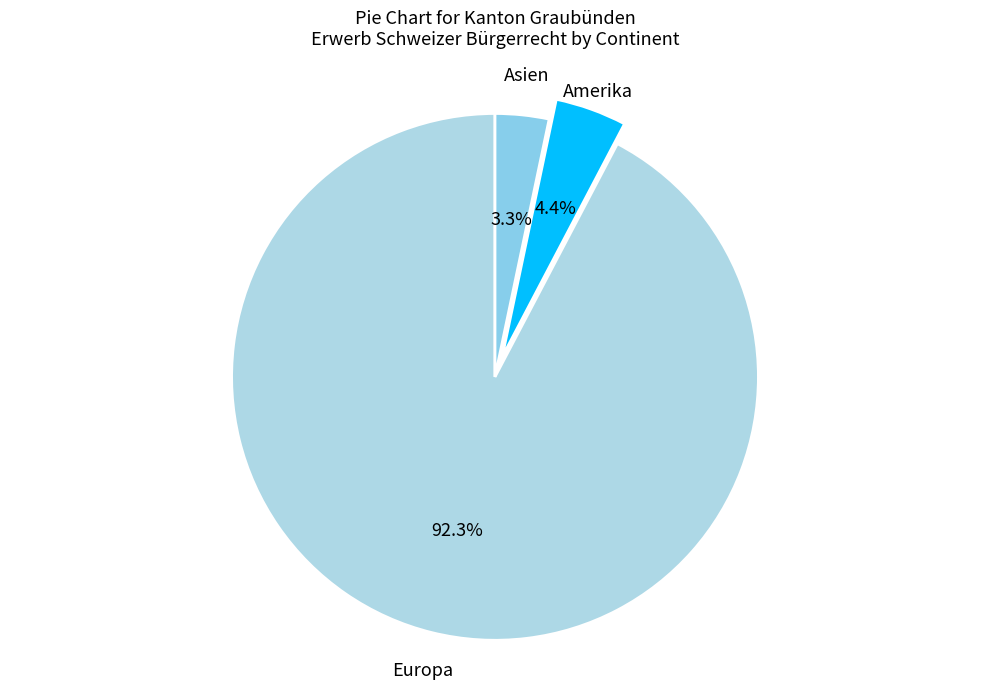

Does Asien represent more than half of the total?

No